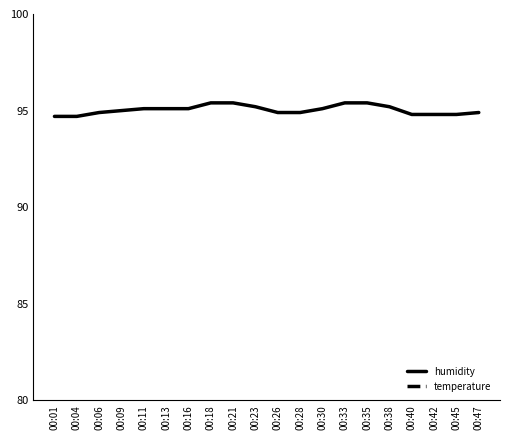

What is the greatest value displayed?

95.4